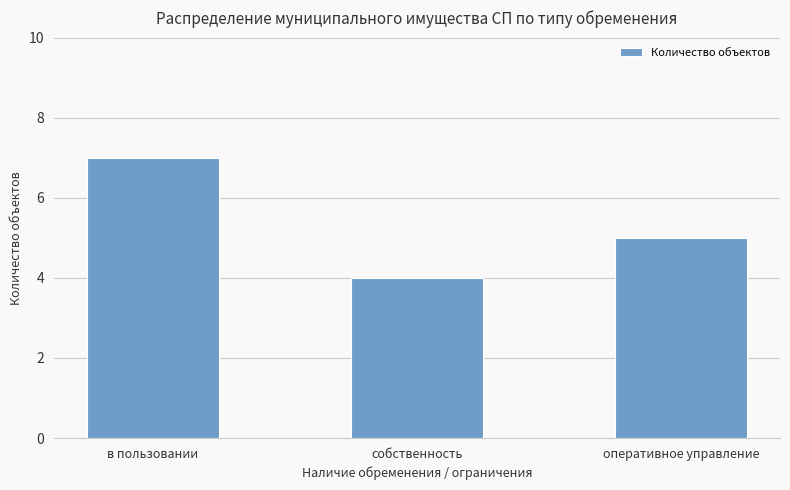

Is it true that the value at оперативное управление is 7?

False